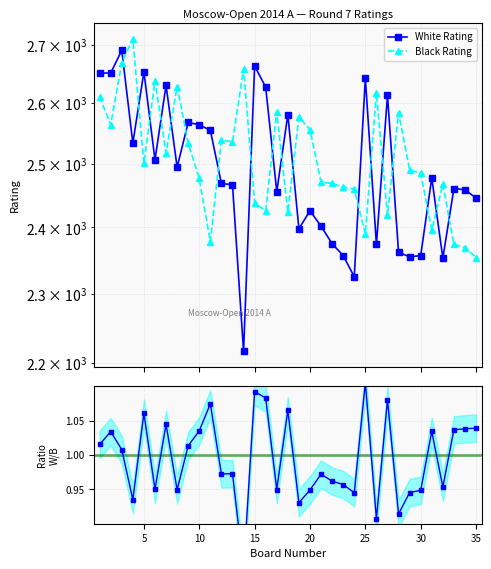

At how many categories does at least one series exceed 2280?

35